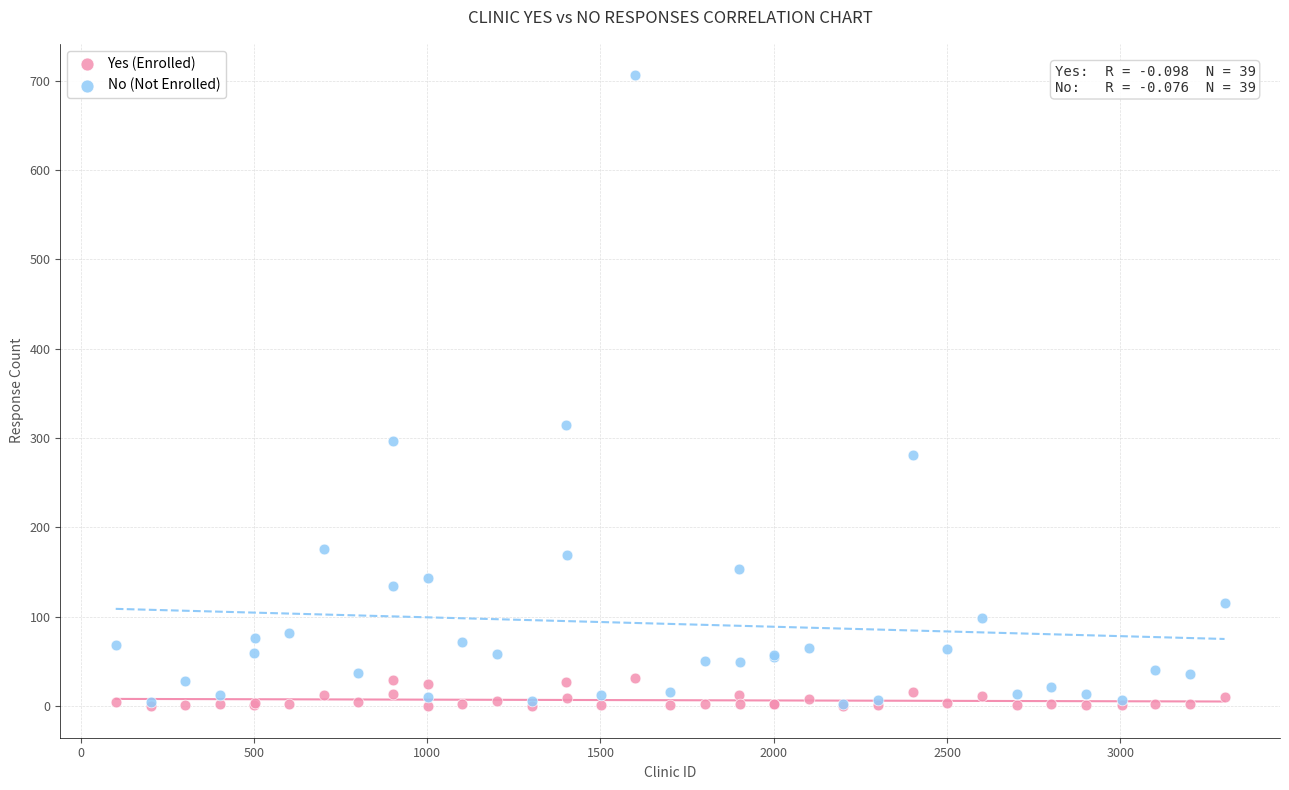

In the No (Not Enrolled) series, what Y value is closest to 354?

315